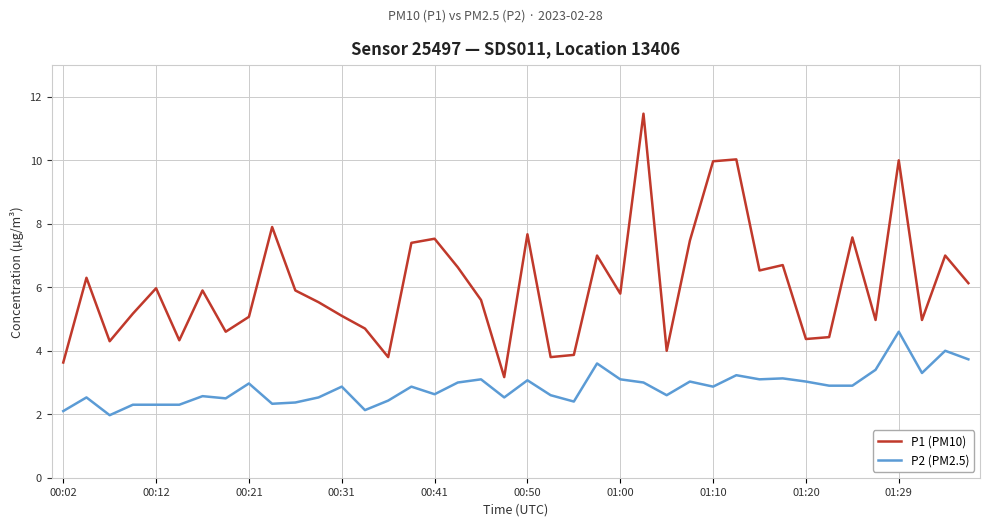

Which series has the largest total across all categories?

P1 (PM10)